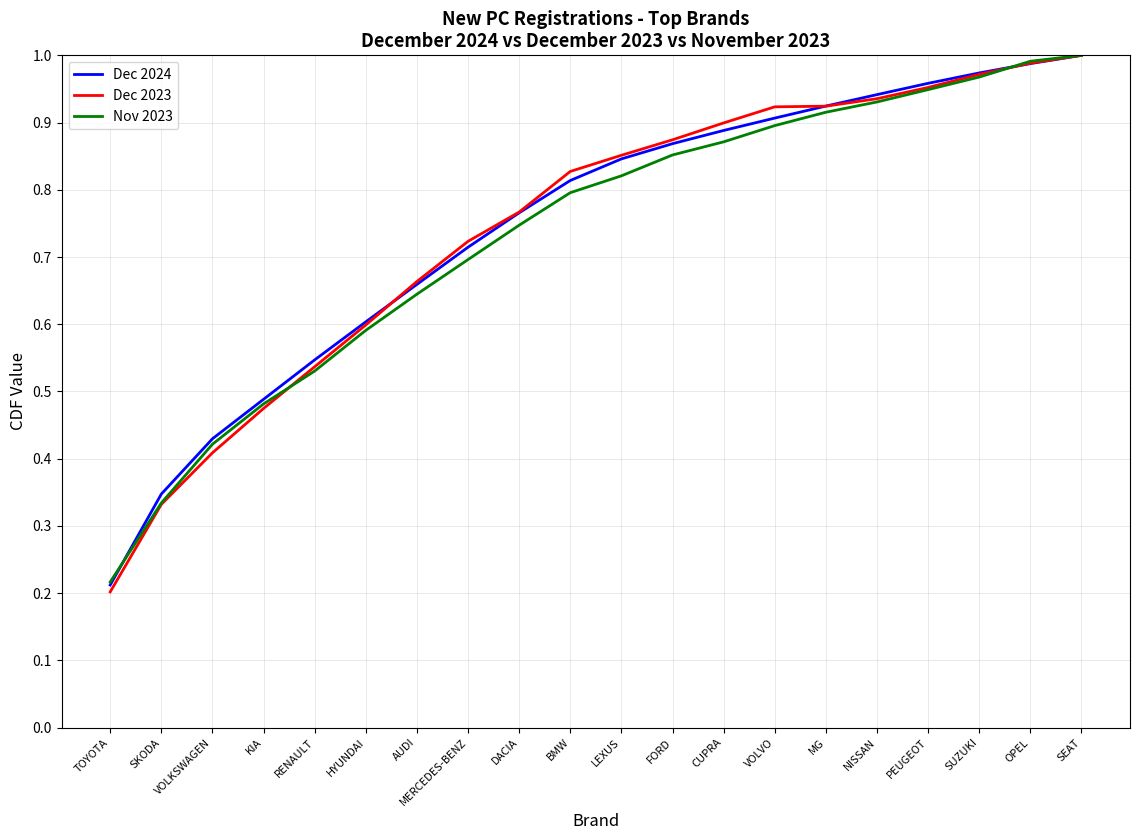

Which category has the lowest value in the Dec 2024 series?

TOYOTA